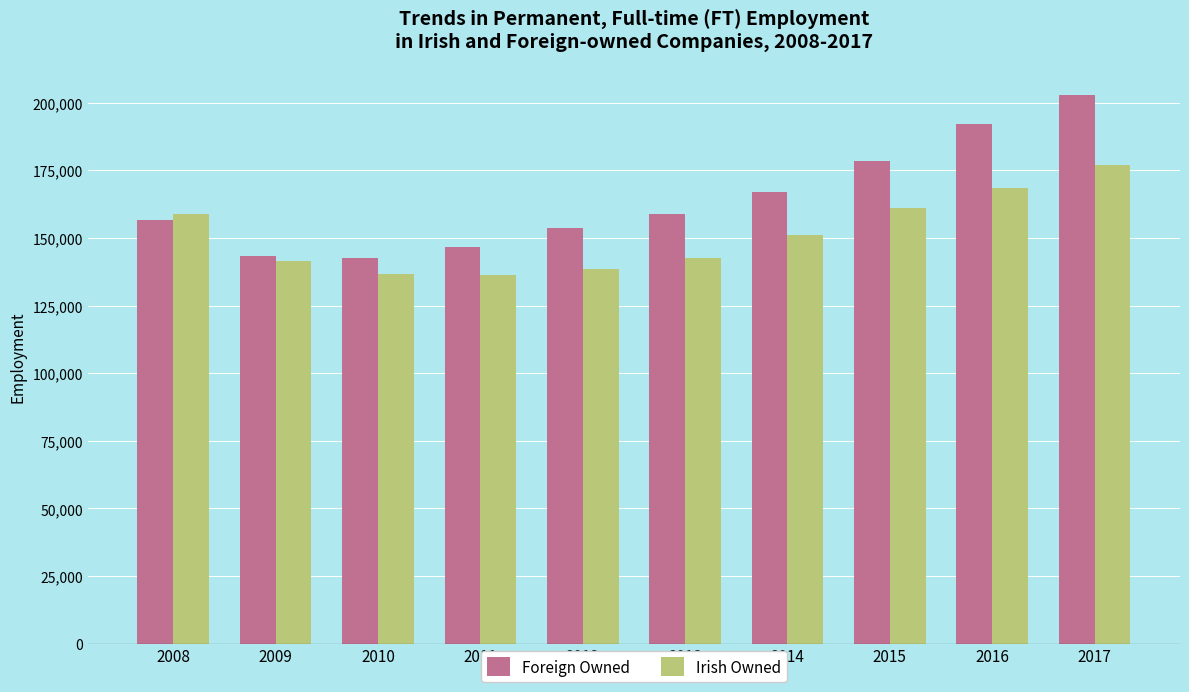

True or false: Foreign Owned has a value of 156718 at 2008.

True